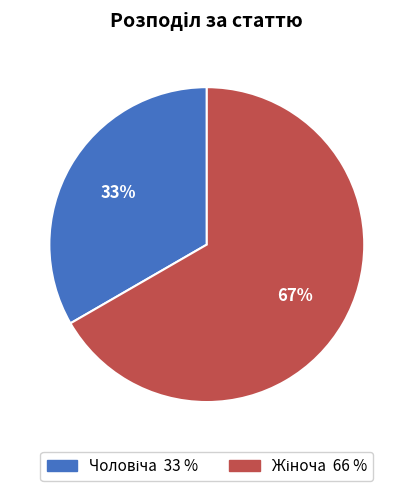

To the nearest percent, what is the average slice percentage?

50%